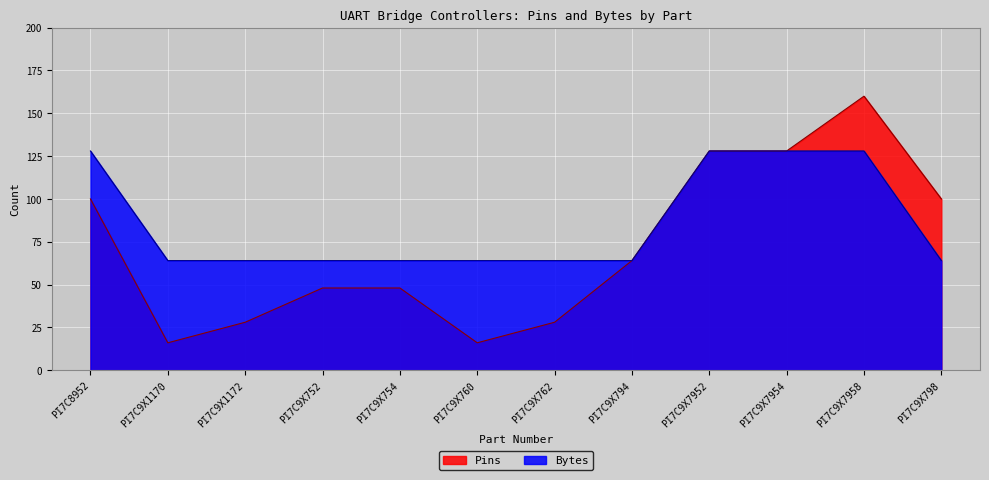

At which category is the sum across all series the highest?

PI7C9X7958